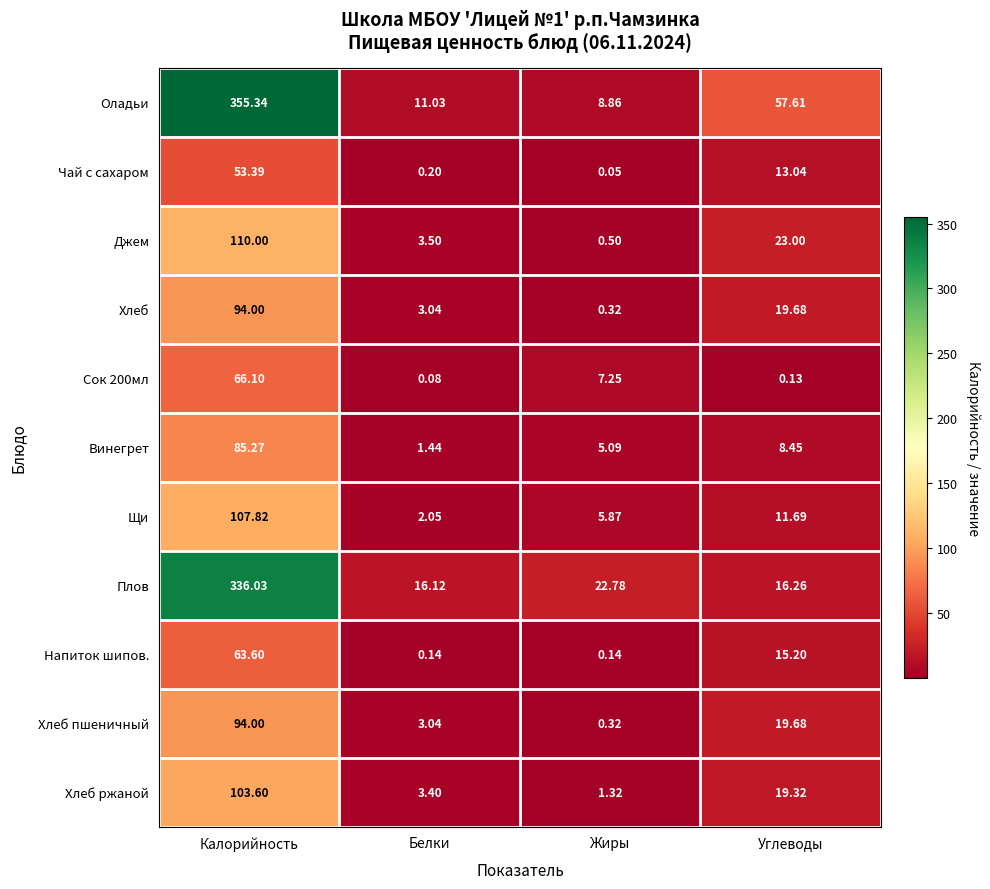

Which label corresponds to the largest value in the chart?

Калорийность